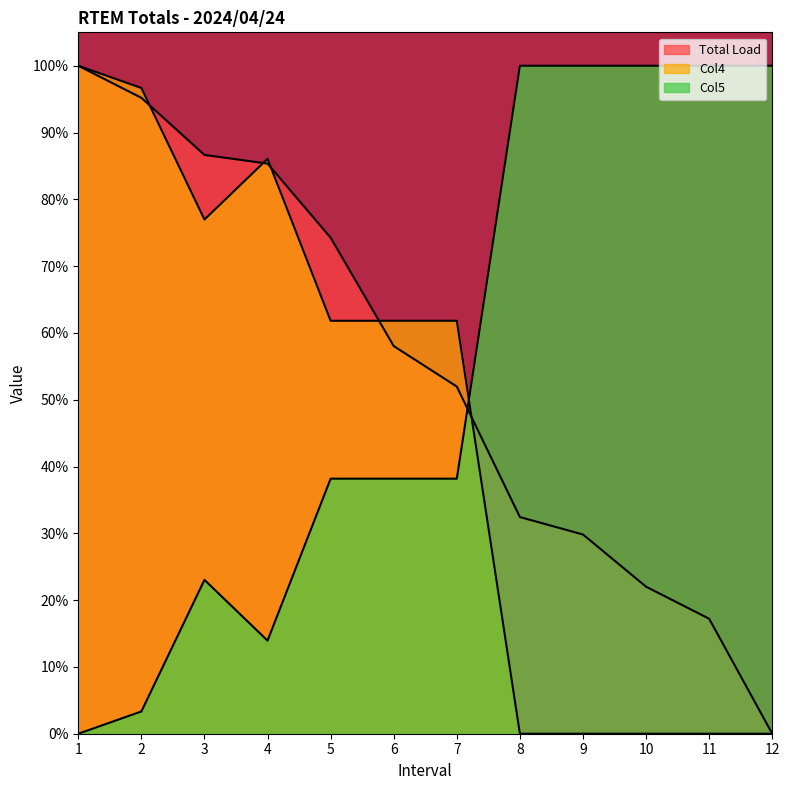

At how many categories does at least one series exceed 22?

12